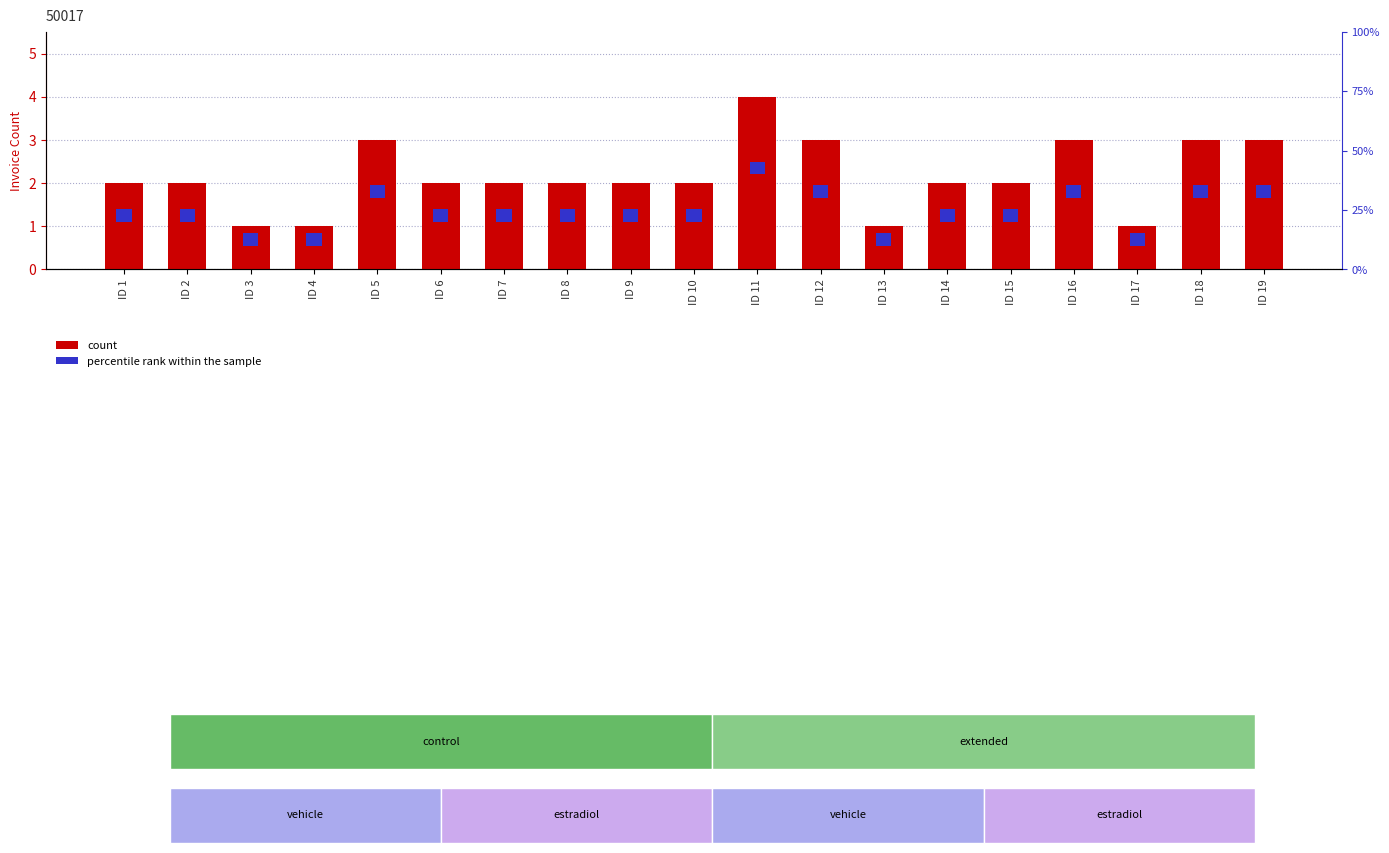

How many groups of bars are there?

19